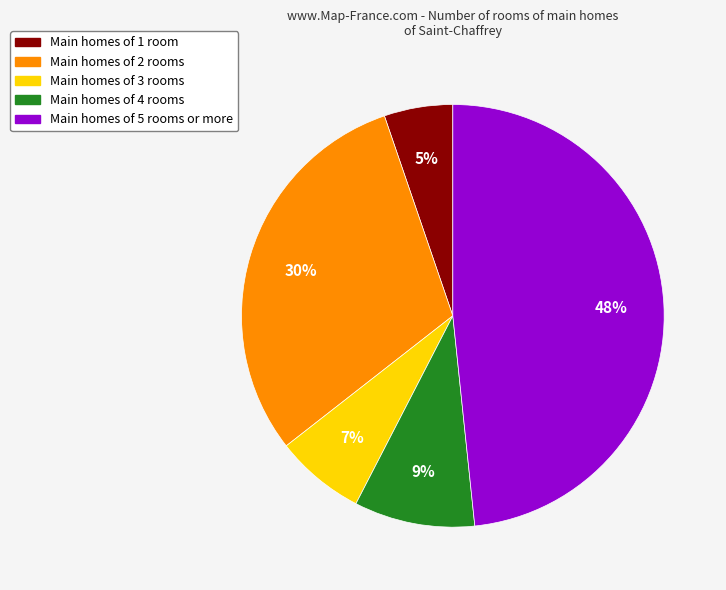

Does any single category account for the majority?

No